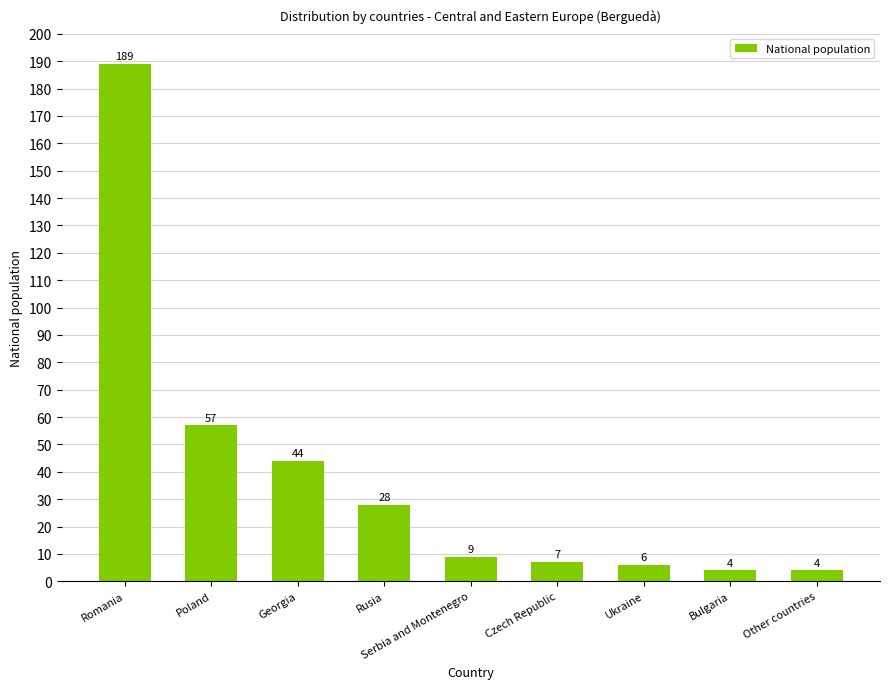

At which label does the data first exceed 9?

Romania